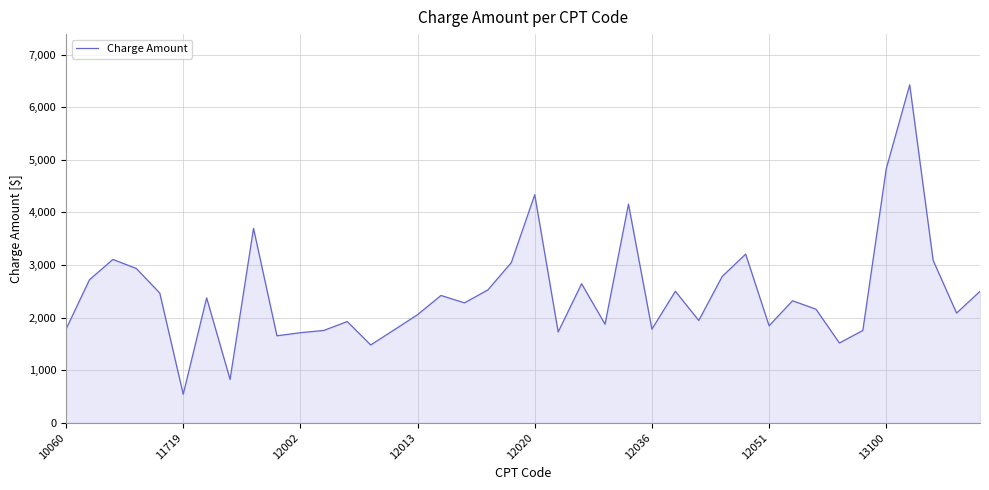

What is the greatest value displayed?

6427.0